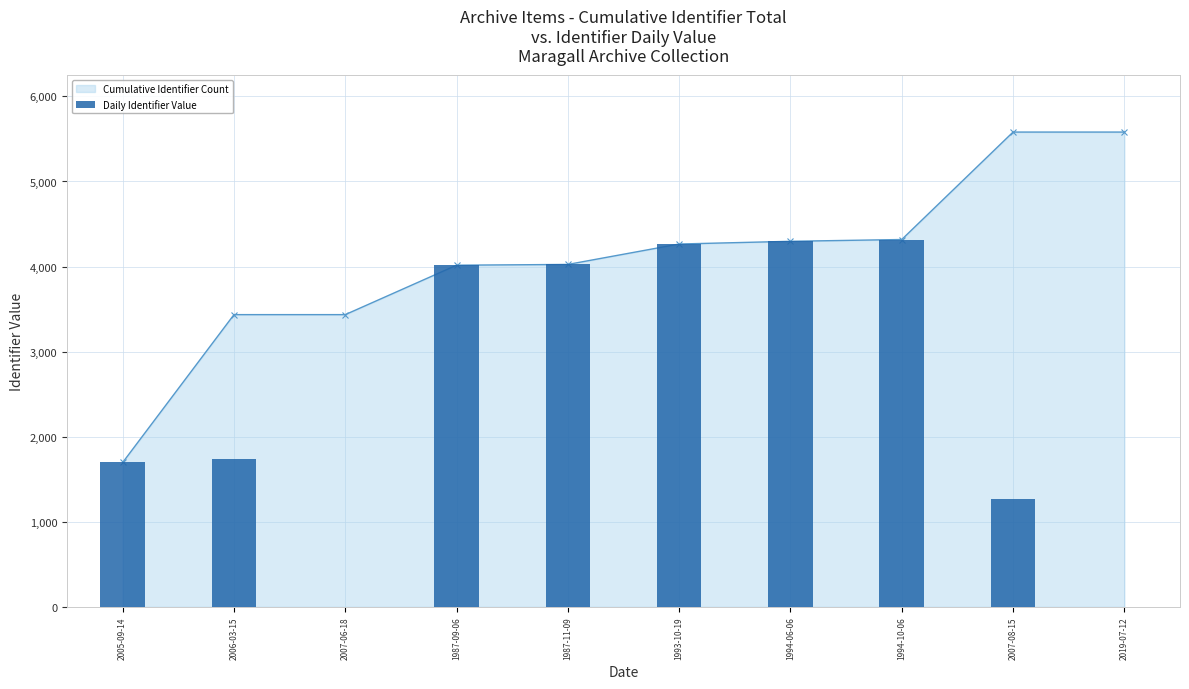

Where is the data nearest to the value 2159?

2006-03-15